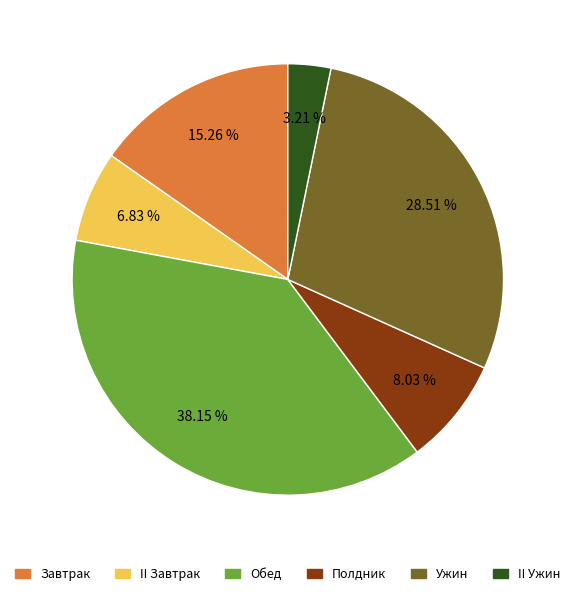

True or false: Полдник accounts for 8% of the total.

True